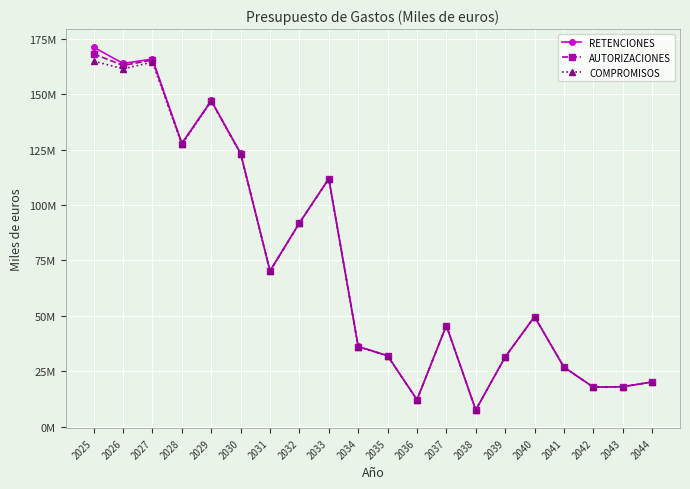

Which series has the widest spread of values?

RETENCIONES